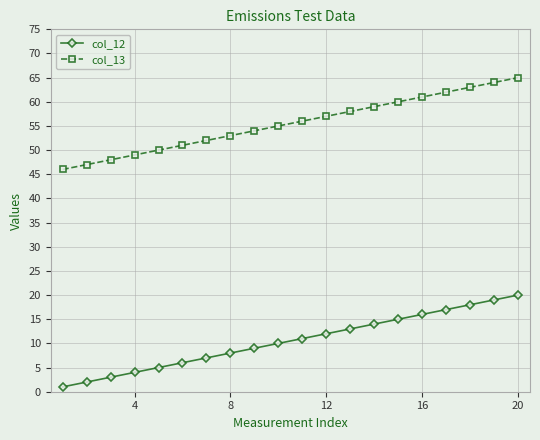

True or false: col_12 and col_13 cross at least once.

False